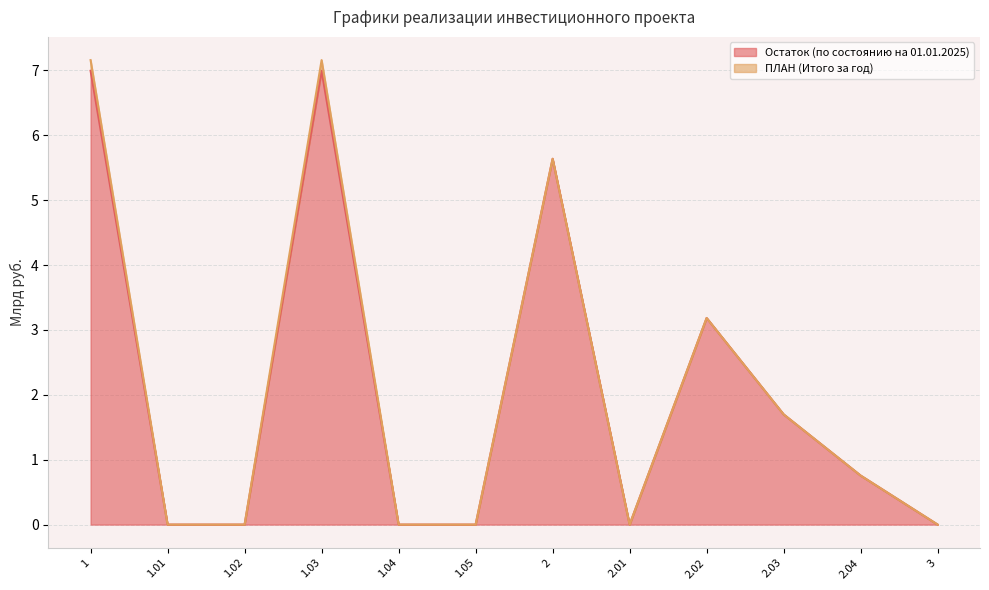

How many data points are above 0?

6